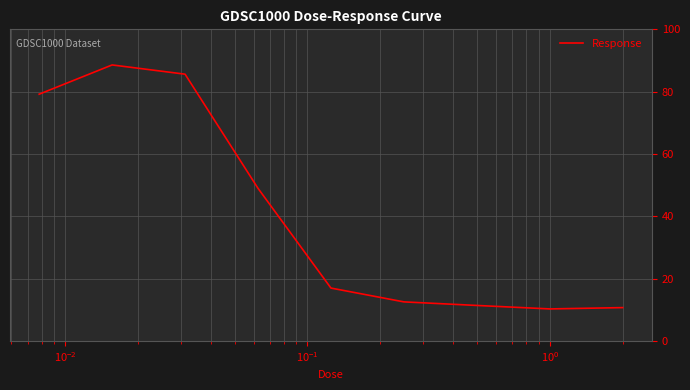

Reading right to left, what are all the values shown in this chart?

10.7	10.3	11.4	12.5	17.0	49.0	85.6	88.6	79.2